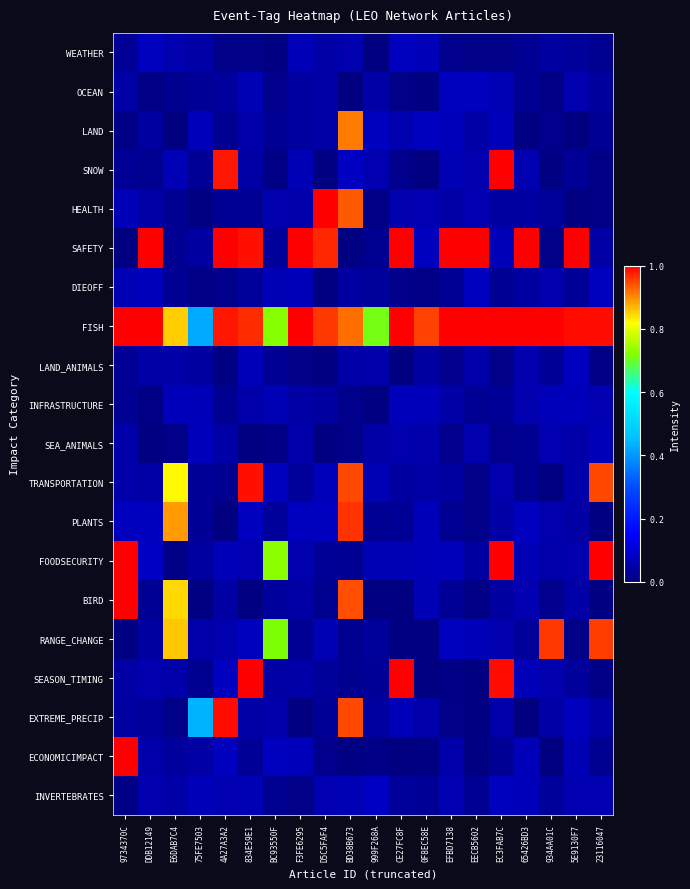

At which category is the sum across all series the highest?

BD38B673